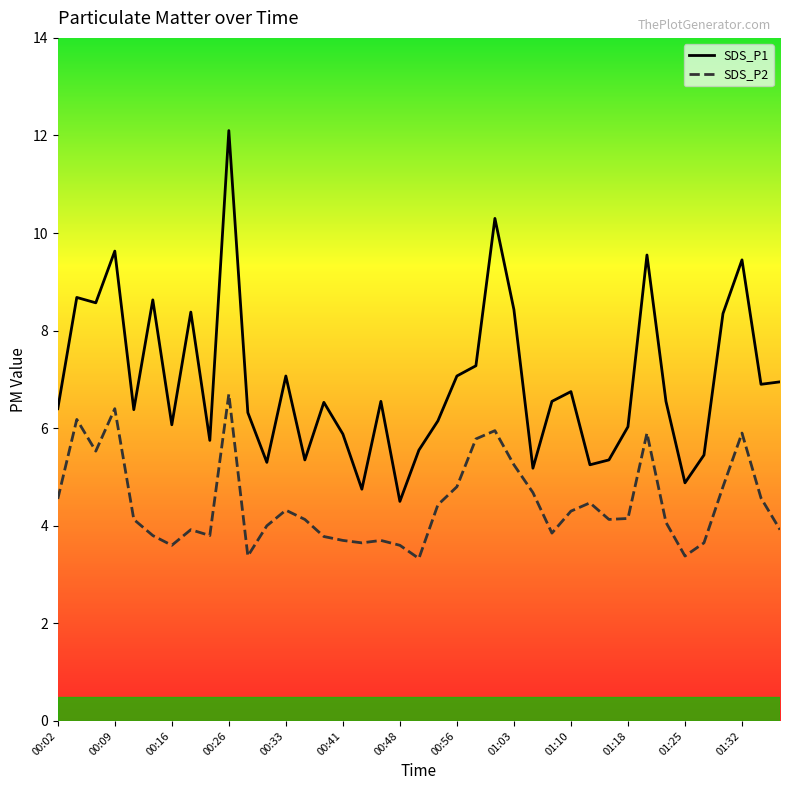

Which series has the largest range (max minus min)?

SDS_P1